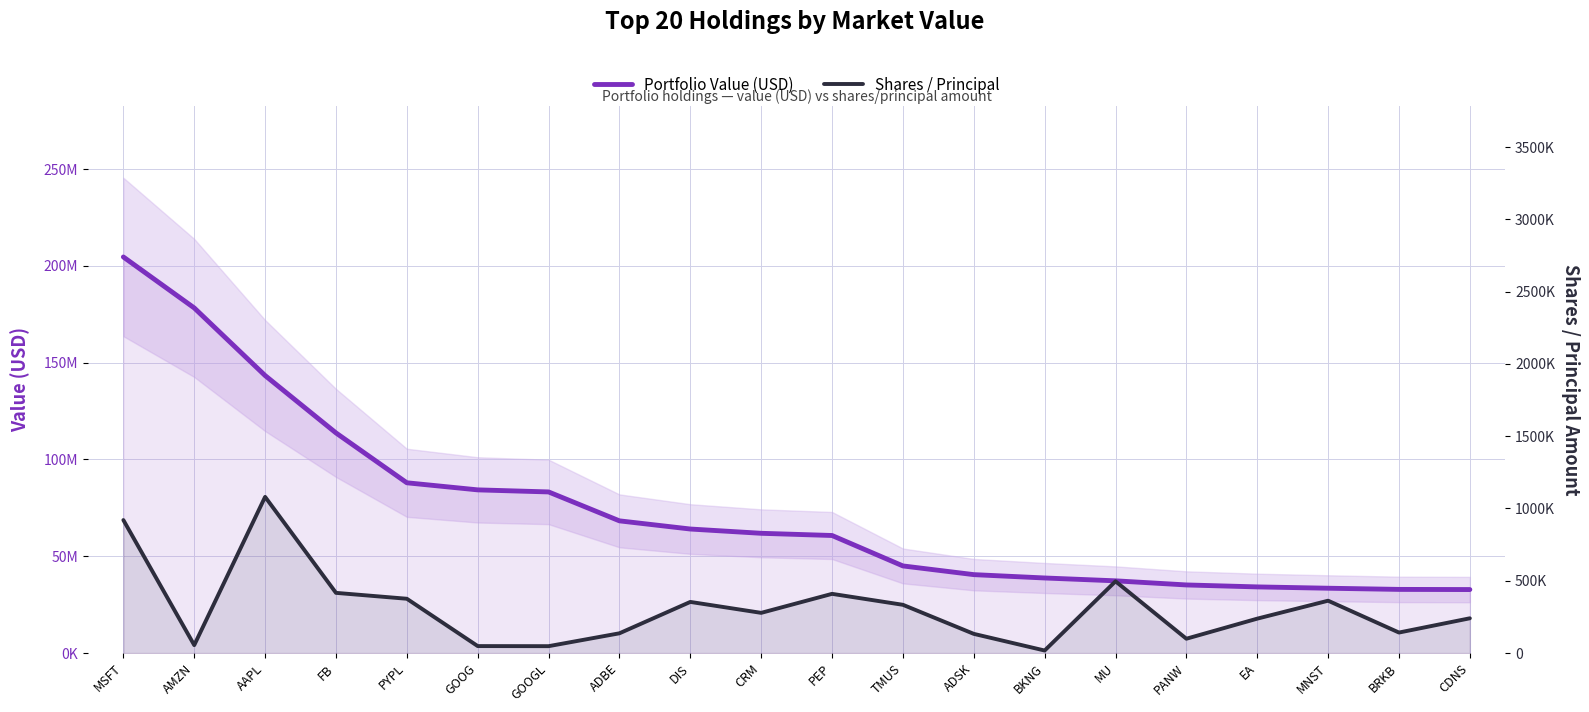

Rank the series by their average value, from highest to lowest.

Portfolio Value (USD), Shares / Principal